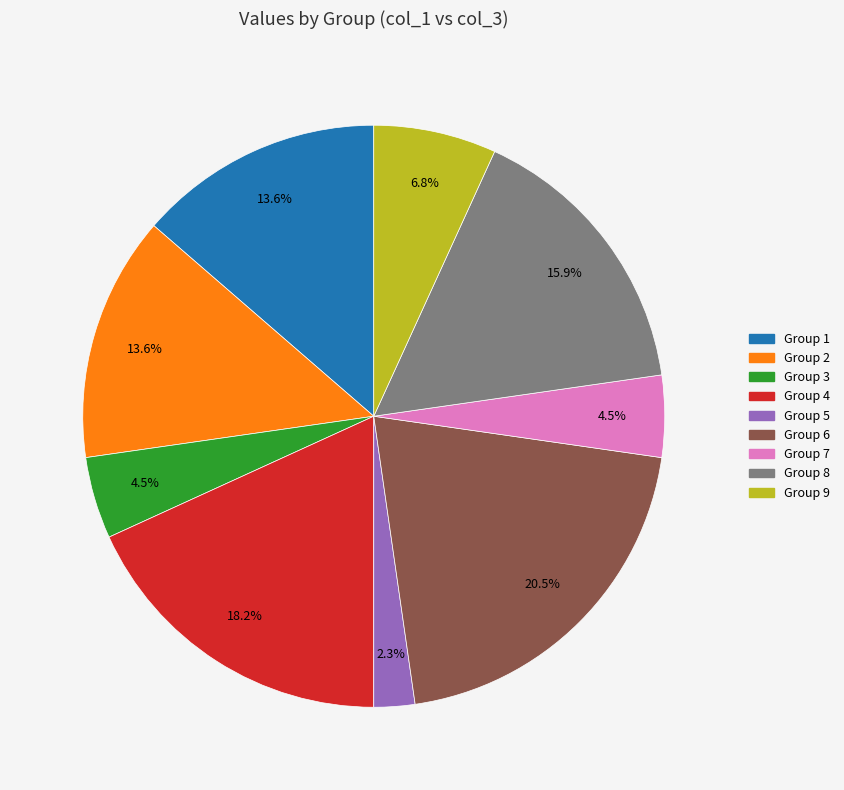

Is there a majority slice in this chart?

No